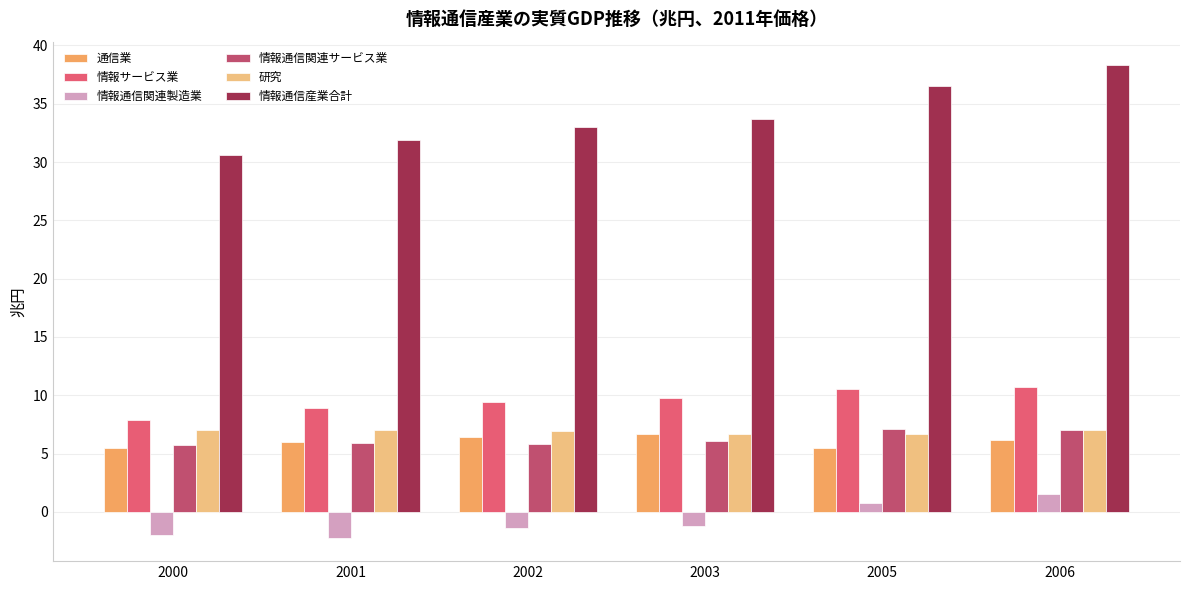

Rank the categories by 情報通信産業合計 value from lowest to highest.

2000, 2001, 2002, 2003, 2005, 2006